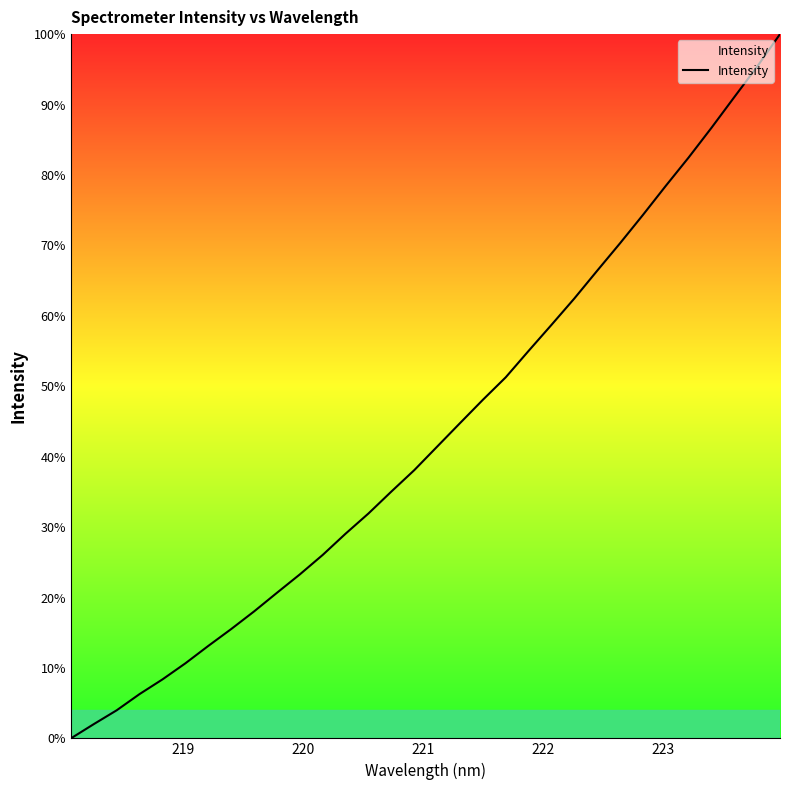

What is the difference between the maximum and minimum values?

100.0